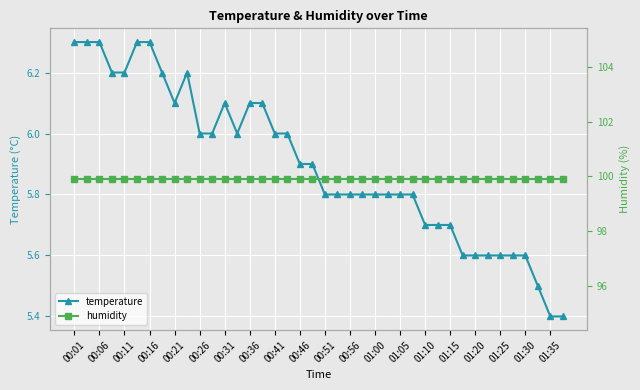

Which series has the largest total across all categories?

humidity